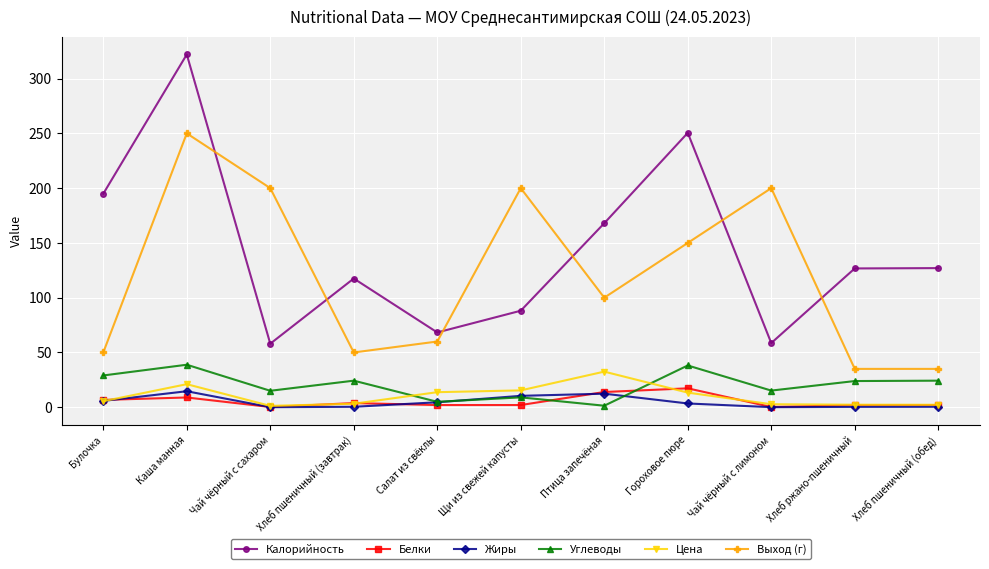

Where does the Цена series first go above 5?

Булочка